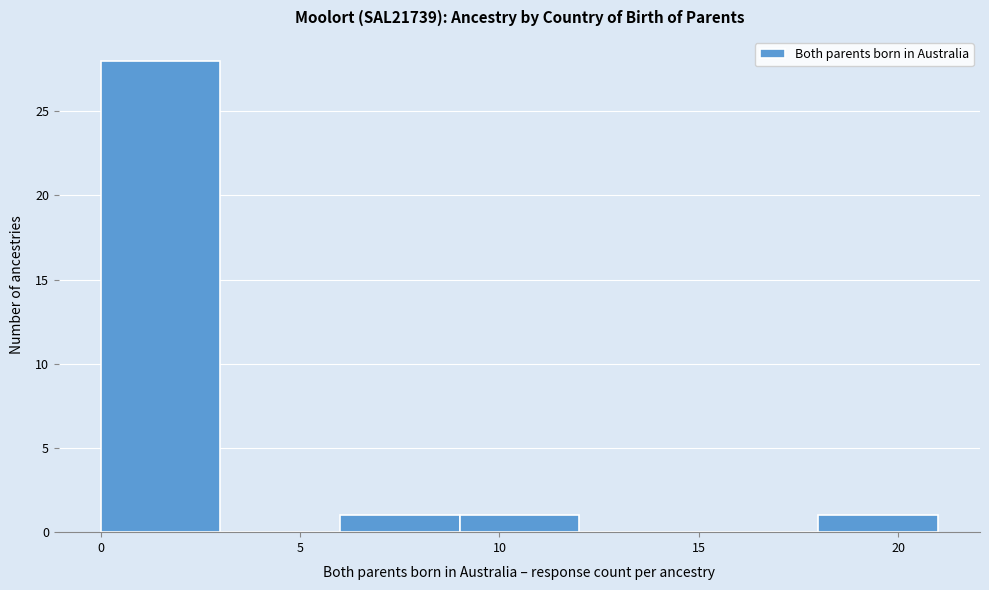

How tall is the bar that spans 18 to 21 on the x-axis? The values are not printed on the chart, so give them approximately, as read against the axis.

1